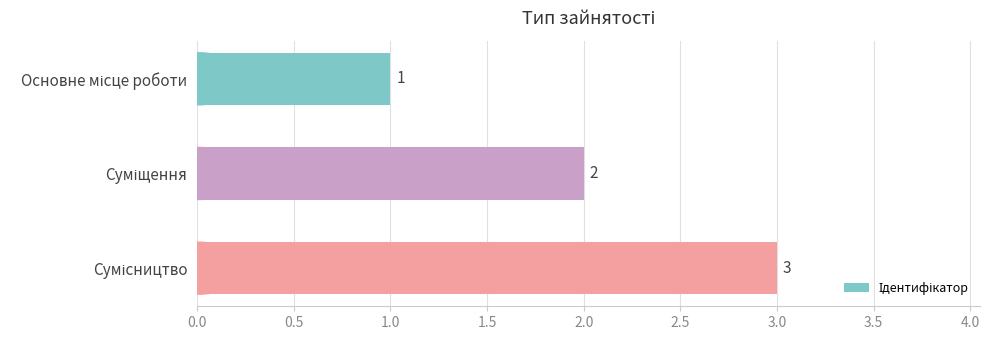

What is the minimum value shown in the chart?

1